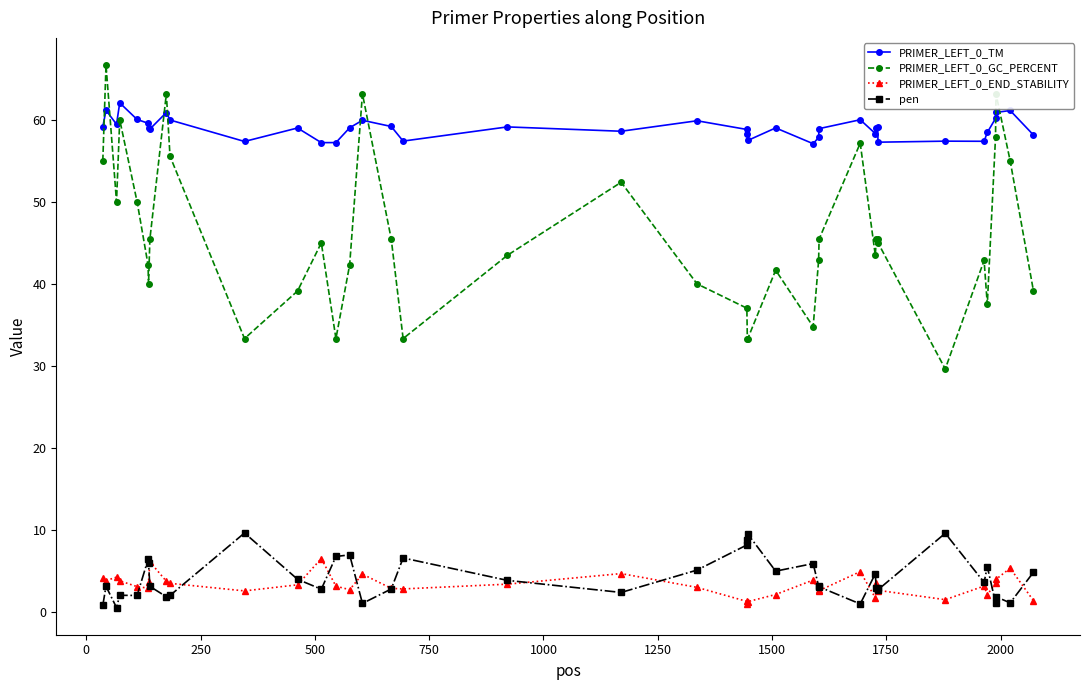

How many lines are shown in the chart?

4